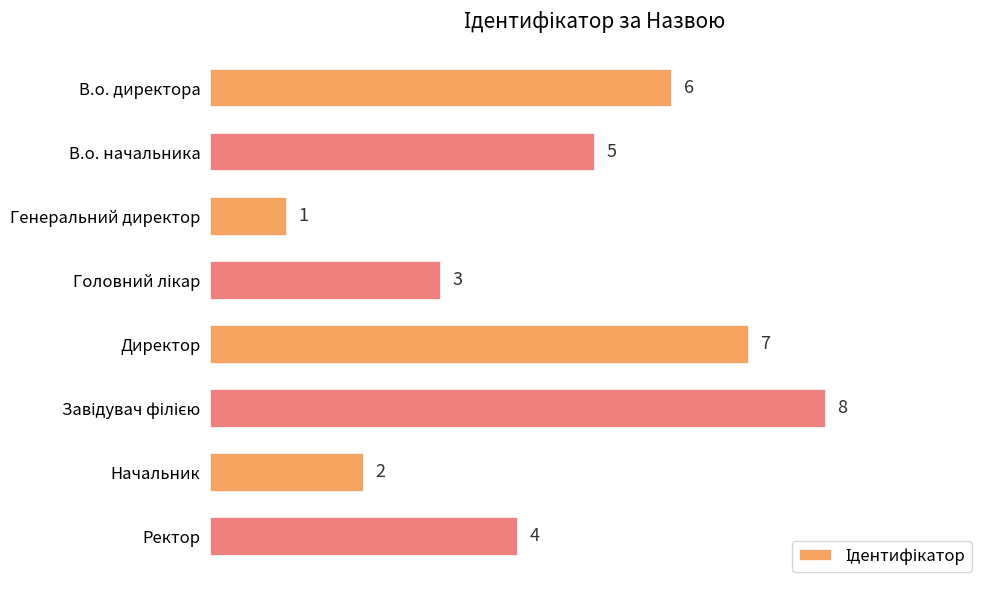

Count the values in the range 3 to 7.

5